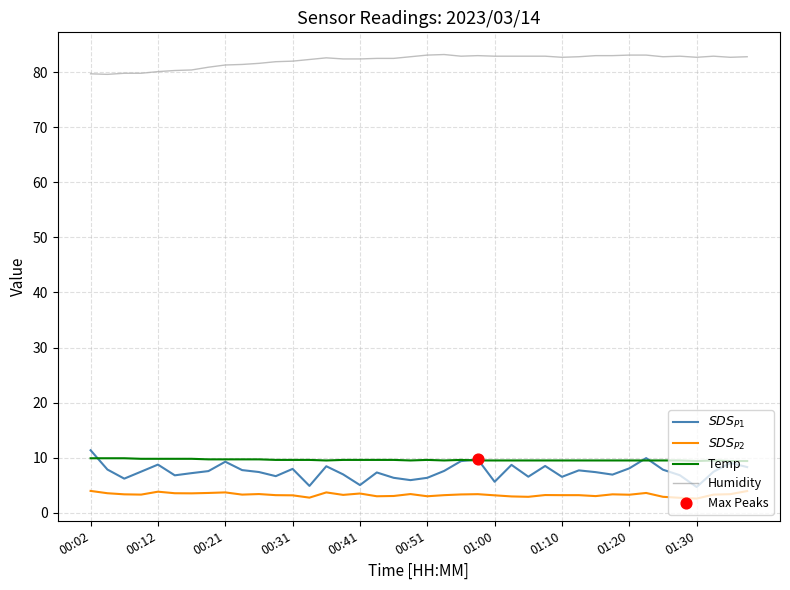

Which series has the largest total across all categories?

Humidity